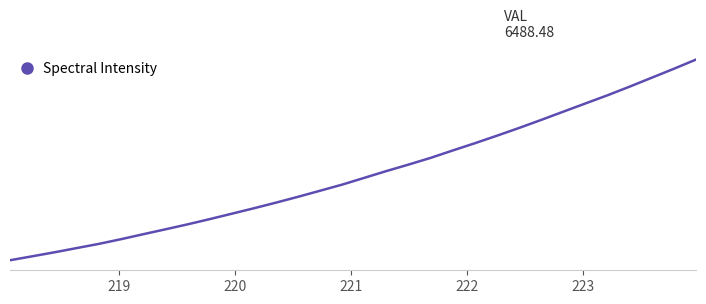

Does the chart display data point markers on the line(s)?

No